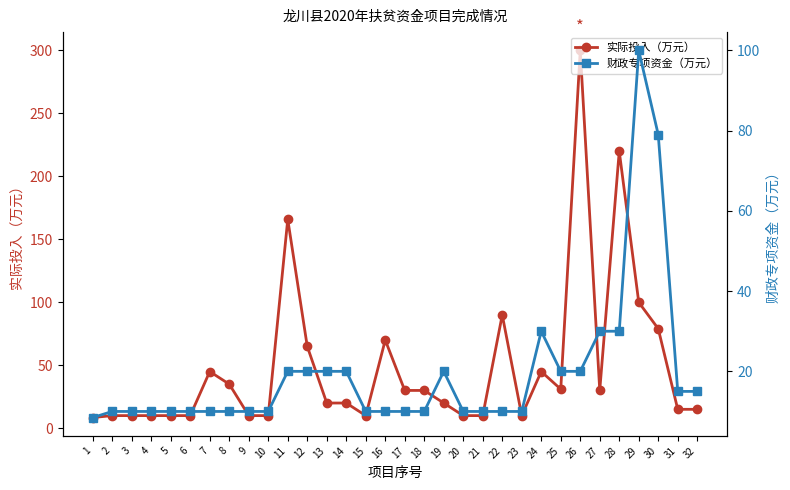

True or false: 实际投入（万元） and 财政专项资金（万元） cross at least once.

False